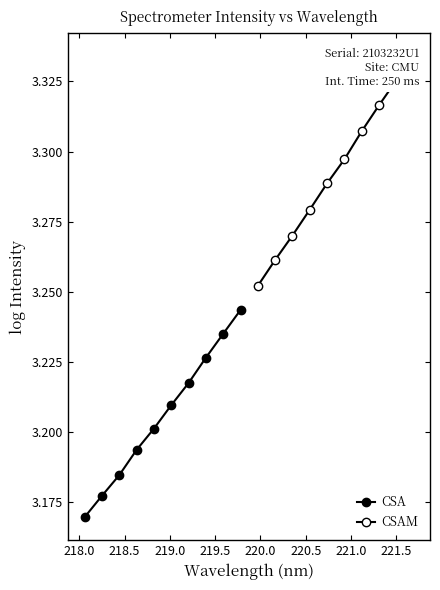

True or false: CSA has more than 1 points higher than both neighbors.

False